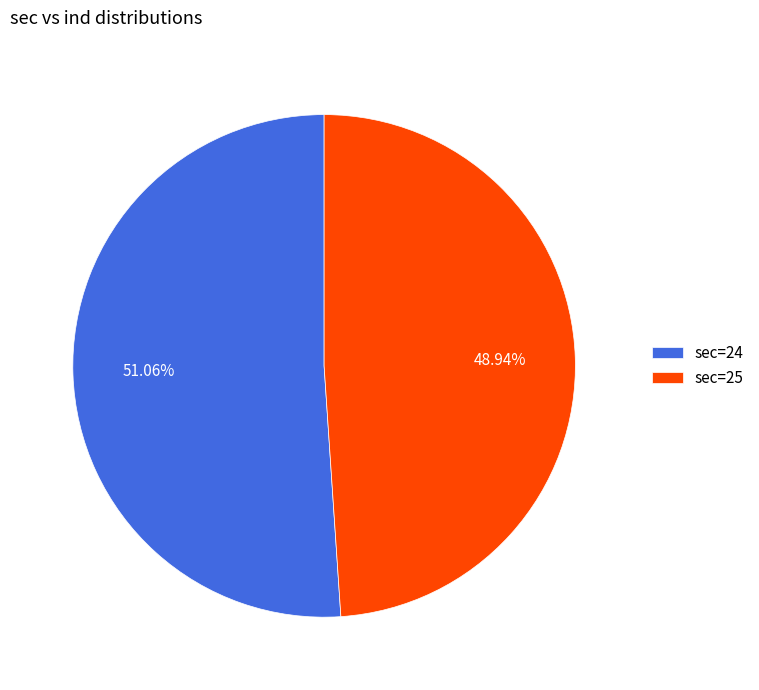

Which category accounts for the majority?

sec=24